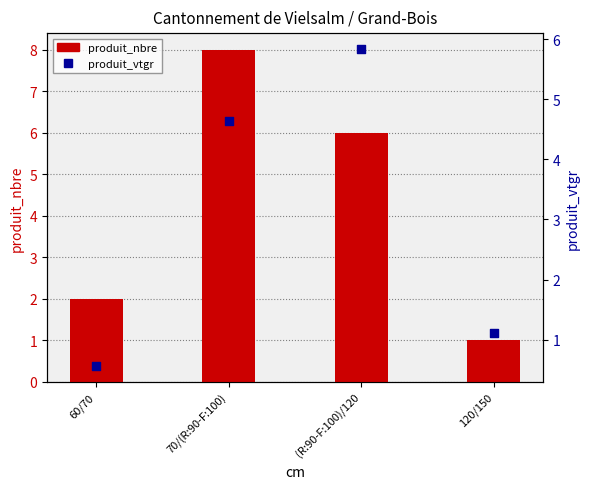

Which series contains the lowest Y value?

produit_vtgr